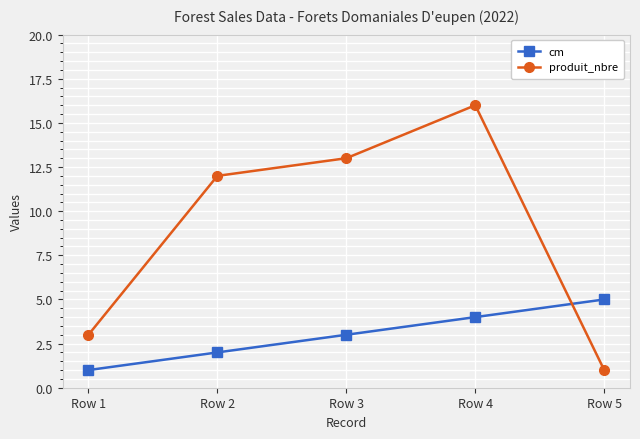

How many interior local peaks does the produit_nbre series have?

1